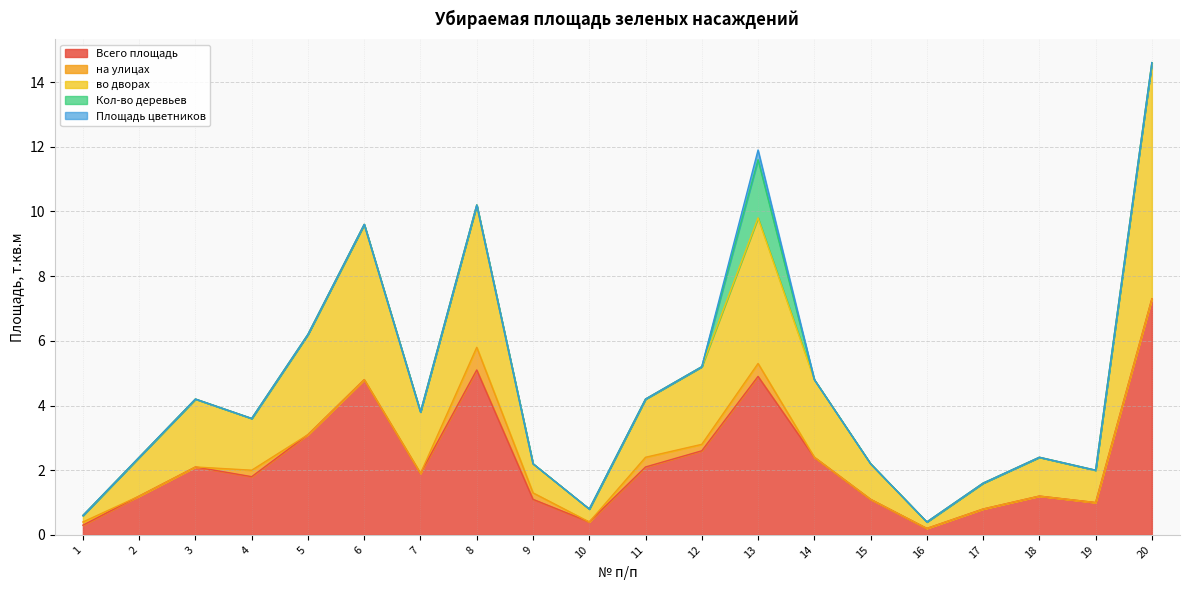

At how many categories does at least one series exceed 1?

15